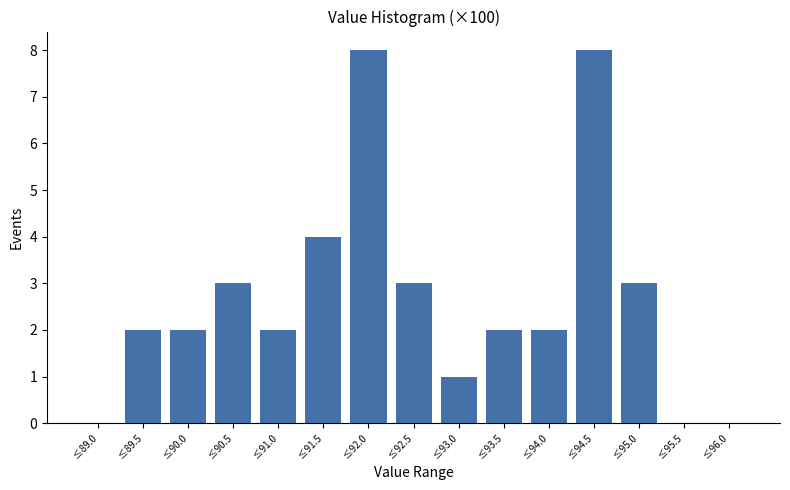

Reading right to left, what are all the values shown in this chart?

≤96.0=0	≤95.5=0	≤95.0=3	≤94.5=8	≤94.0=2	≤93.5=2	≤93.0=1	≤92.5=3	≤92.0=8	≤91.5=4	≤91.0=2	≤90.5=3	≤90.0=2	≤89.5=2	≤89.0=0